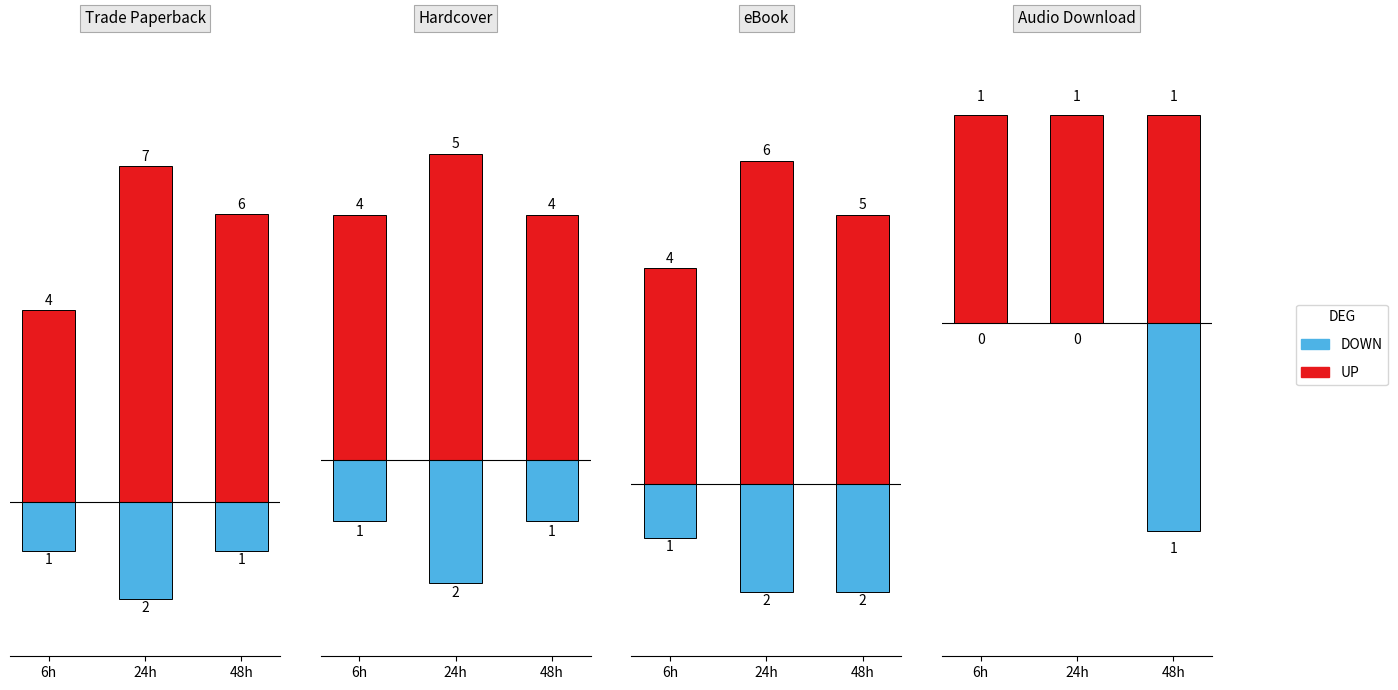

Rank the series by their average value, from highest to lowest.

UP, DOWN